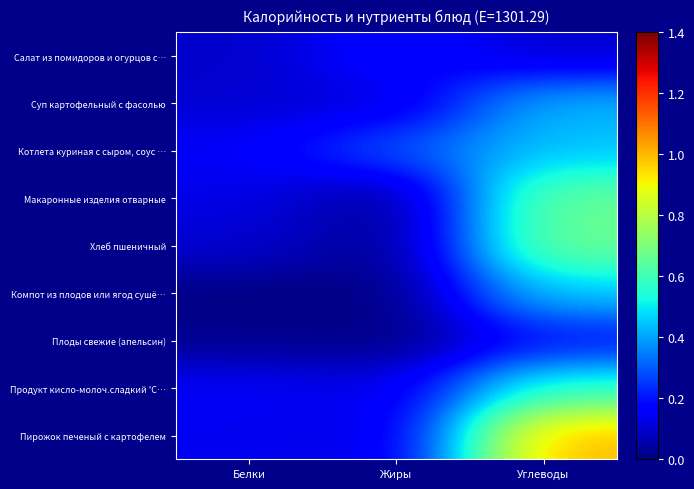

What is the total value across all series at Углеводы?

4.5